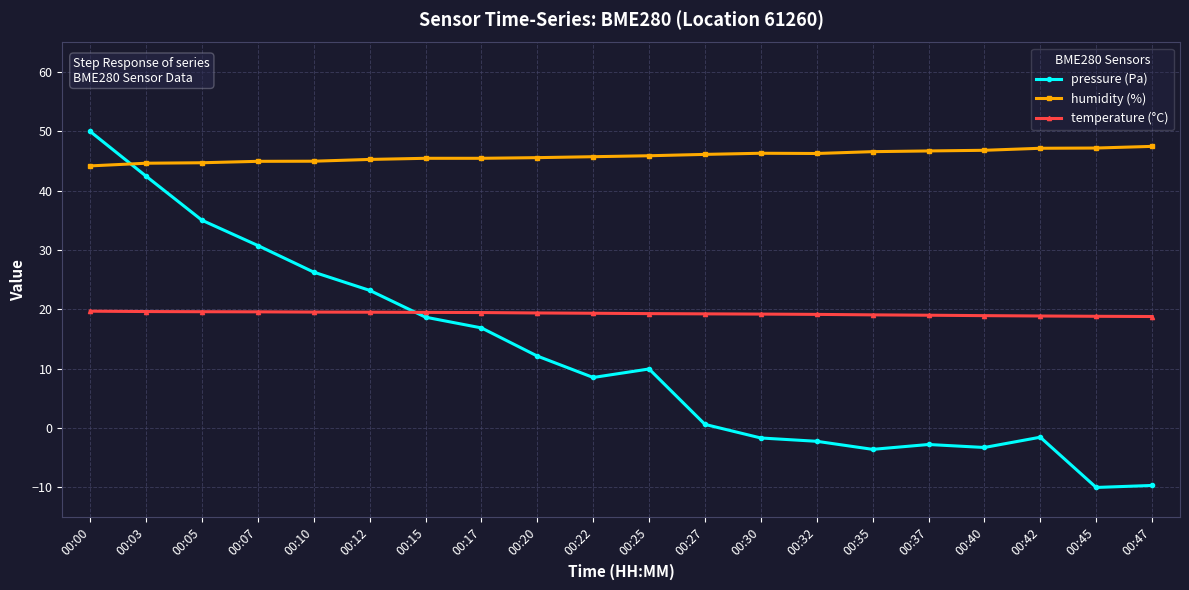

Which series has the widest spread of values?

pressure (Pa)